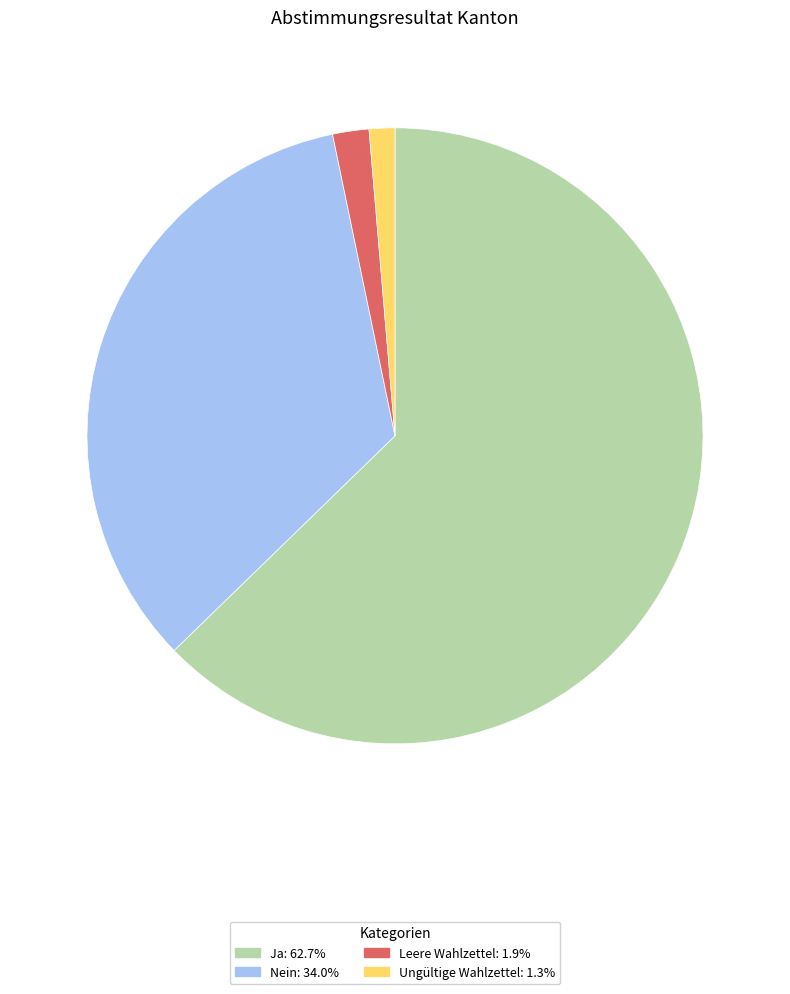

Which slice is the largest?

Ja